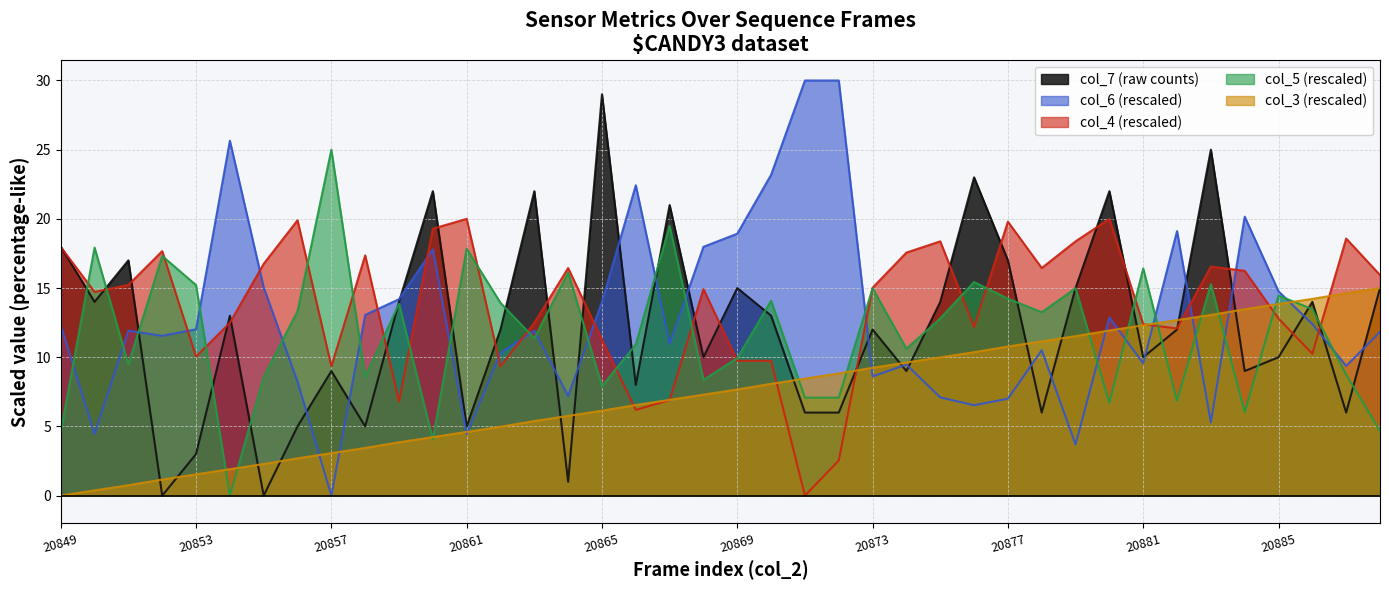

True or false: col_4 has a value of 6.8 at 20859.

True